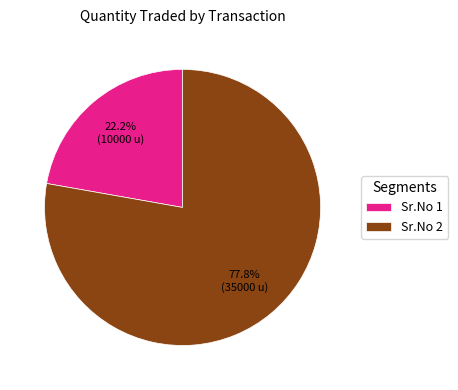

How many segments does this pie chart have?

2